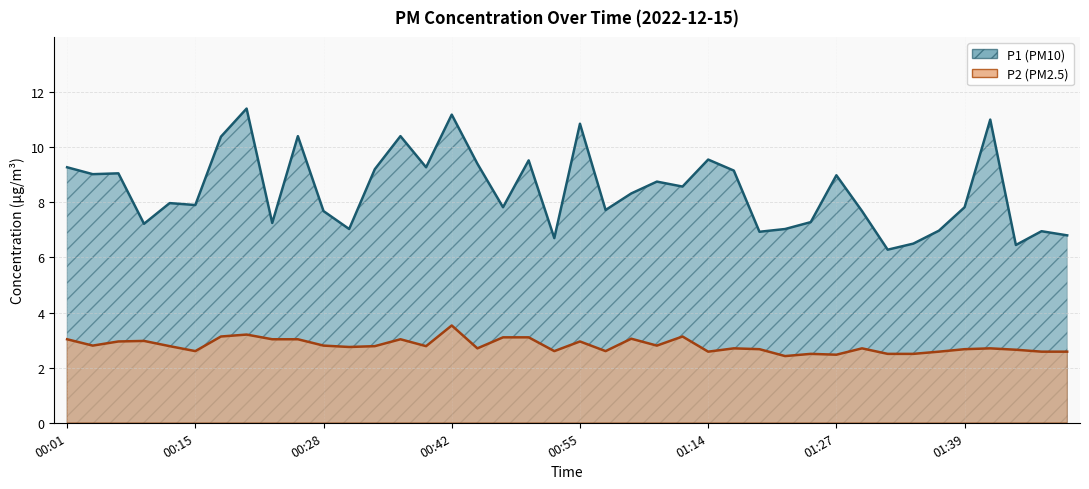

Which category has the lowest value in the P1 series?

01:32